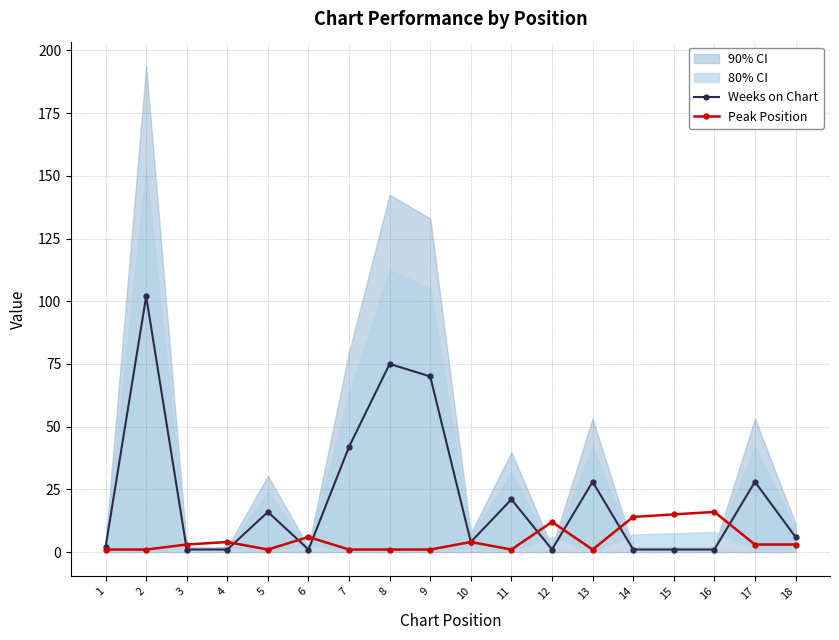

What is the value of the Peak Position point at the 9th from the left?

1